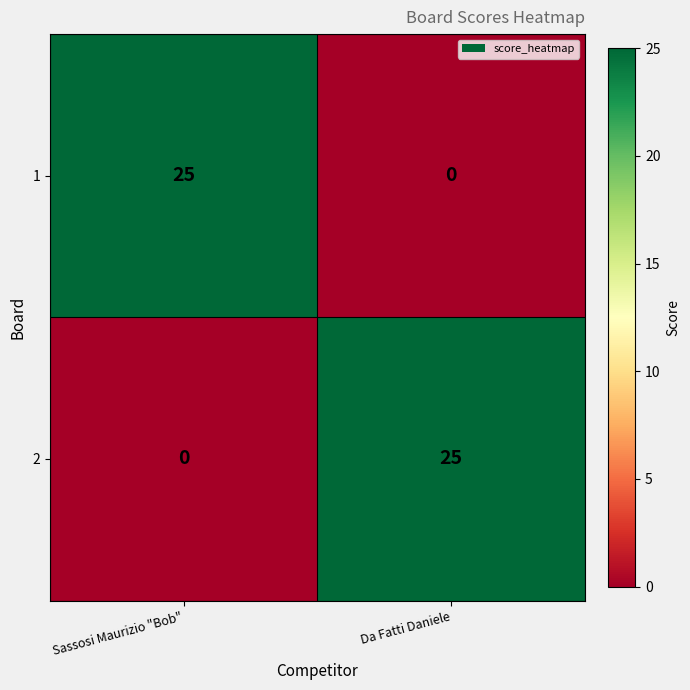

List the labels in order of 2 value, smallest first.

Sassosi Maurizio "Bob", Da Fatti Daniele